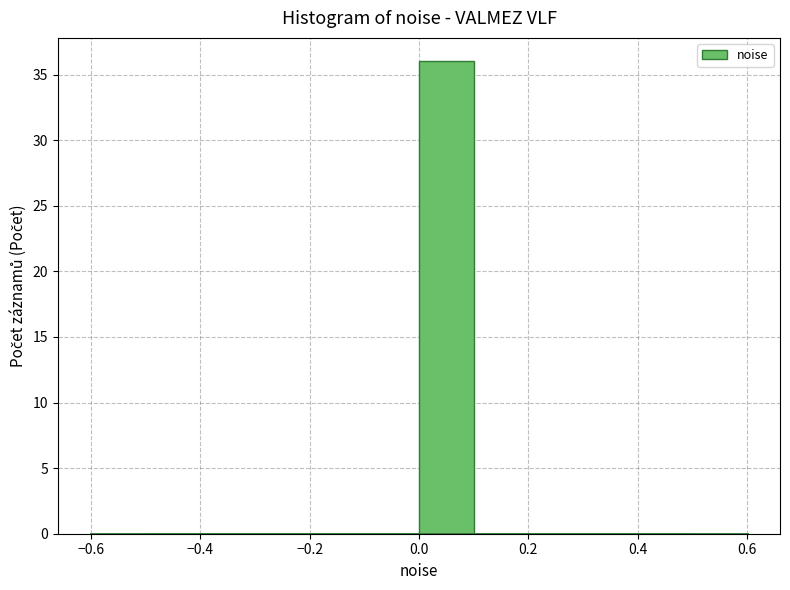

Reading left to right, list every bar in this chart as the range it spans on the x-axis followed by its height. The values are not printed on the chart, so give them approximately, as read against the axis.

-0.5 to -0.4: 0
-0.4 to -0.3: 0
-0.3 to -0.2: 0
-0.2 to -0.1: 0
-0.1 to 0.0: 0
0.0 to 0.1: 36
0.1 to 0.2: 0
0.2 to 0.3: 0
0.3 to 0.4: 0
0.4 to 0.5: 0